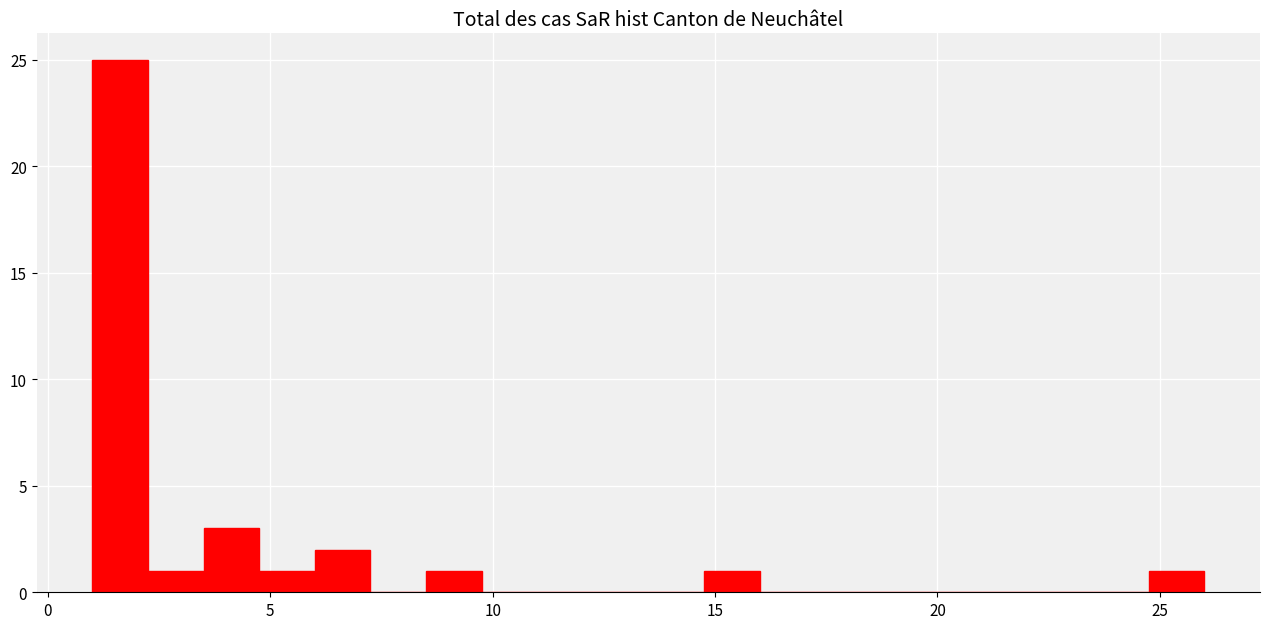

Read against the x-axis, roughly where is the centre of the tallest bar?

1.5